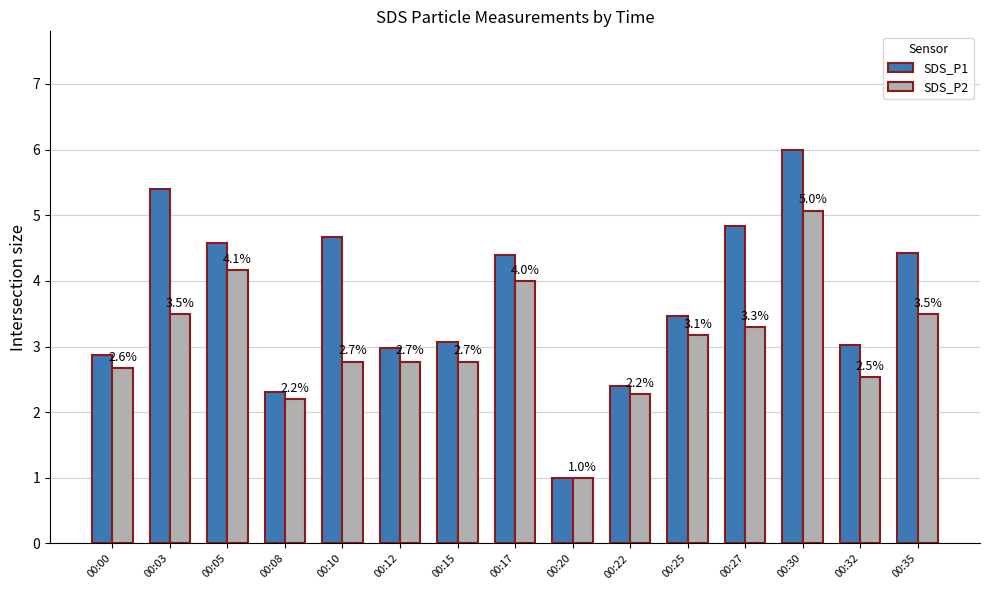

What is the difference between the highest and lowest values at 00:32?

0.5